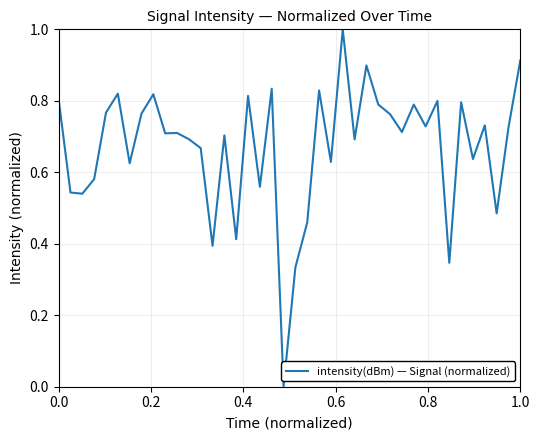

What is the maximum value shown in the chart?

1.0